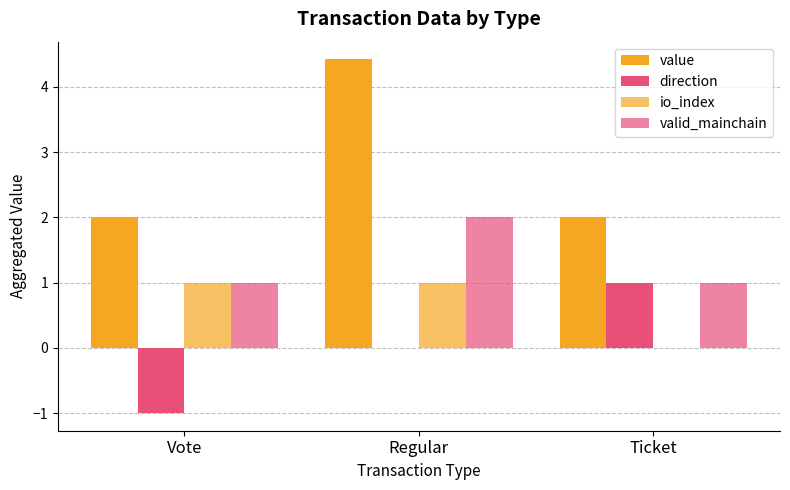

At which label does io_index reach its minimum?

Ticket